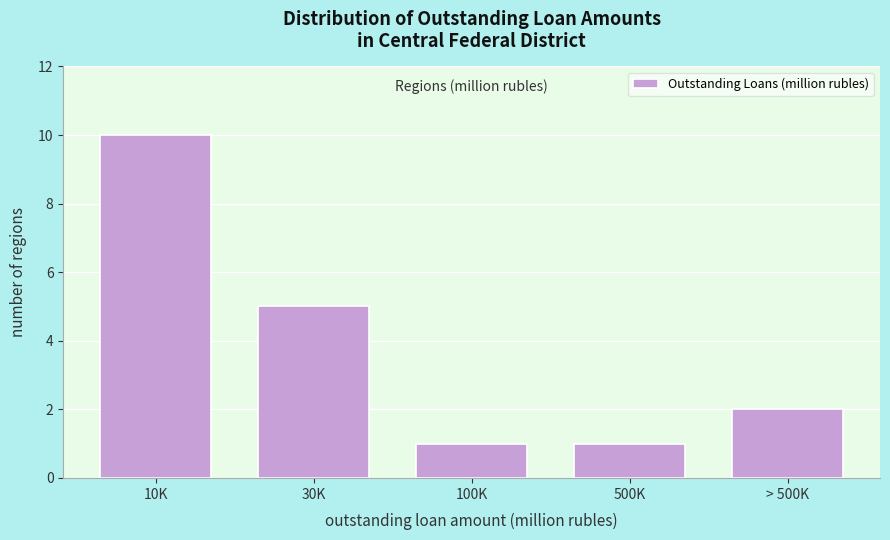

Reading right to left, transcribe all the data shown in this chart.

> 500K=2	500K=1	100K=1	30K=5	10K=10